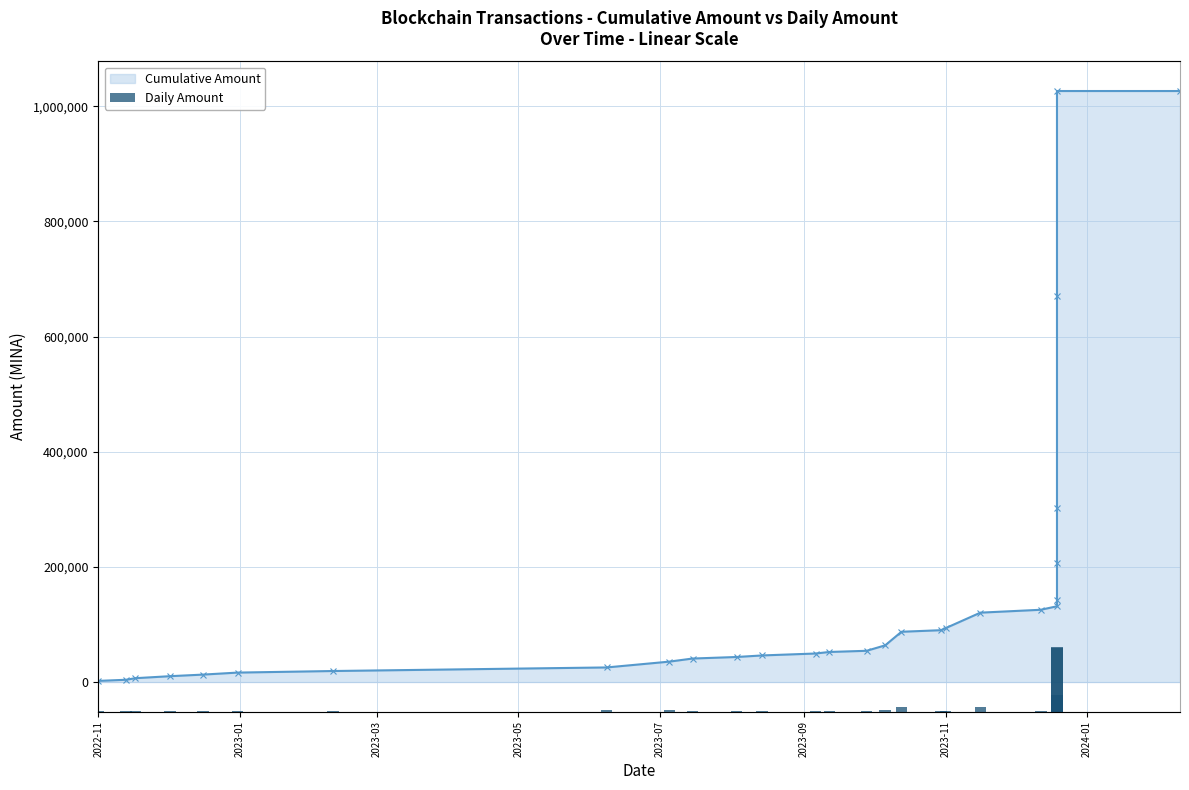

Reading left to right, transcribe all the data shown in this chart.

Cumulative Amount: 1987.2	3974.6	6702.0	10197.7	12914.4	16420.9	19148.4	25360.8	35456.6	40830.2	43518.5	46207.8	49563.0	52251.3	54269.8	63777.2	87318.7	90046.1	93552.6	120520.4	125520.4	131580.3	142392.2	206923.8	302040.5	669660.1	1026465.6	1026465.6
Daily Amount: 1987.2	1987.3	2727.4	3495.7	2716.8	3506.5	2727.4	6212.4	10095.8	5373.6	2688.3	2689.3	3355.2	2688.3	2018.5	9507.4	23541.5	2727.4	3506.5	26967.8	5000.0	6059.9	10811.9	64531.5	95116.7	367619.7	356805.4	0.0